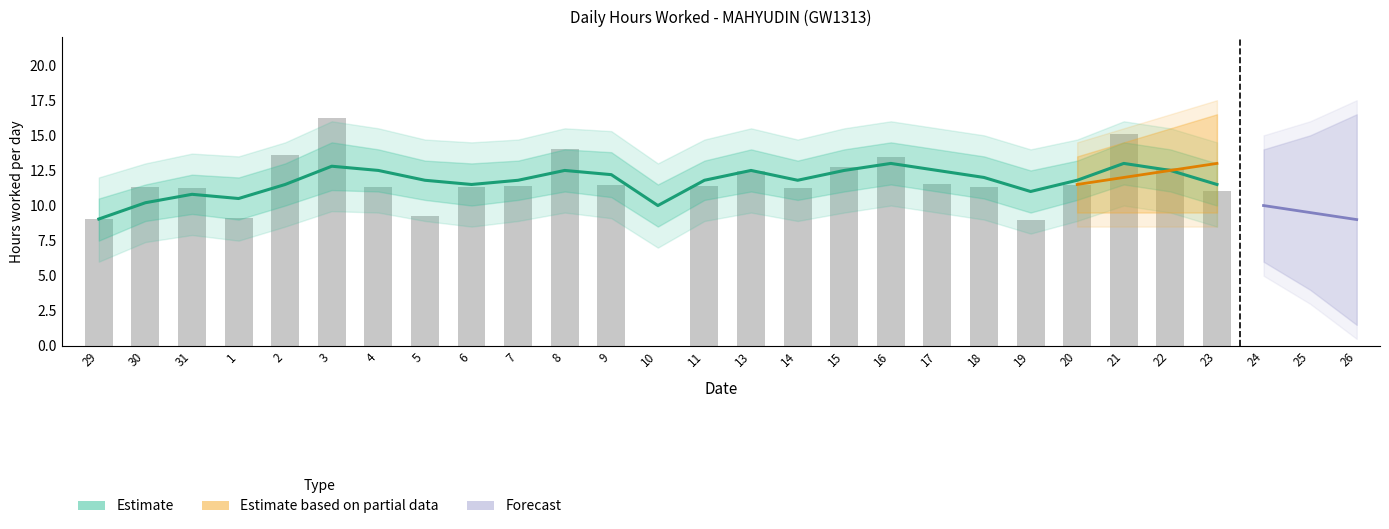

Reading left to right, extract all data points from this chart.

9.0	11.3	11.2	9.1	13.6	16.2	11.3	9.2	11.3	11.4	14.0	11.4	0.0	11.4	12.5	11.2	12.8	13.5	11.5	11.3	9.0	11.5	15.1	12.7	11.1